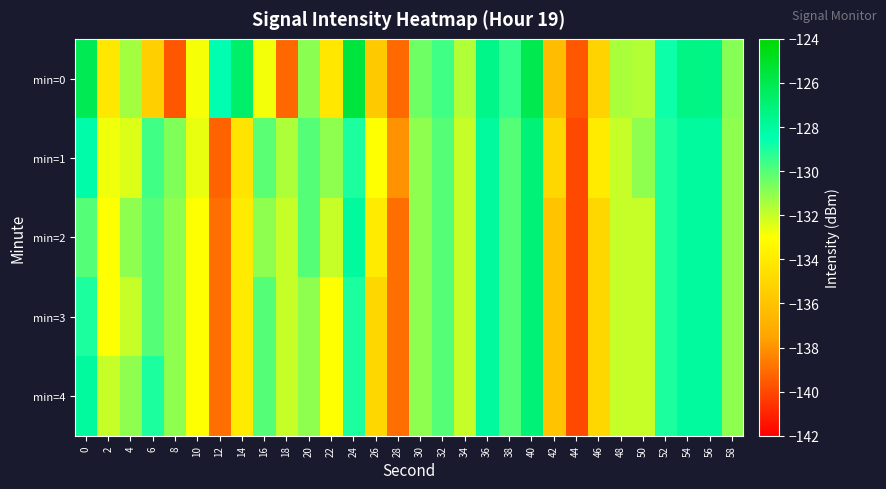

Reading left to right, list all the values displayed in this chart.

min=0: 0=-126.1	2=-134.1	4=-131.4	6=-135.4	8=-139.6	10=-132.8	12=-128.5	14=-126.7	16=-132.8	18=-139.2	20=-130.9	22=-134.2	24=-125.5	26=-135.7	28=-139.1	30=-130.5	32=-129.6	34=-131.6	36=-127.5	38=-129.4	40=-126.0	42=-136.4	44=-139.6	46=-135.2	48=-131.5	50=-131.7	52=-128.7	54=-127.3	56=-127.4	58=-130.9
min=1: 0=-128.3	2=-132.8	4=-132.4	6=-129.6	8=-130.8	10=-132.6	12=-139.3	14=-134.3	16=-130.1	18=-131.5	20=-130.0	22=-131.0	24=-129.0	26=-133.0	28=-138.0	30=-131.0	32=-130.0	34=-132.0	36=-128.0	38=-130.0	40=-127.0	42=-135.0	44=-140.0	46=-134.0	48=-132.0	50=-131.0	52=-129.0	54=-128.0	56=-128.0	58=-131.0
min=2: 0=-130.0	2=-133.0	4=-131.0	6=-130.0	8=-131.0	10=-133.0	12=-139.0	14=-134.0	16=-131.0	18=-132.0	20=-130.0	22=-132.0	24=-128.0	26=-134.0	28=-139.0	30=-131.0	32=-130.0	34=-132.0	36=-128.0	38=-130.0	40=-127.0	42=-136.0	44=-140.0	46=-135.0	48=-132.0	50=-132.0	52=-129.0	54=-128.0	56=-128.0	58=-131.0
min=3: 0=-129.0	2=-133.0	4=-132.0	6=-130.0	8=-131.0	10=-133.0	12=-139.0	14=-134.0	16=-130.0	18=-132.0	20=-131.0	22=-133.0	24=-129.0	26=-135.0	28=-139.0	30=-131.0	32=-130.0	34=-132.0	36=-128.0	38=-130.0	40=-127.0	42=-136.0	44=-140.0	46=-135.0	48=-132.0	50=-132.0	52=-129.0	54=-128.0	56=-128.0	58=-131.0
min=4: 0=-128.0	2=-132.0	4=-131.0	6=-129.0	8=-131.0	10=-133.0	12=-139.0	14=-134.0	16=-130.0	18=-132.0	20=-131.0	22=-133.0	24=-129.0	26=-135.0	28=-139.0	30=-131.0	32=-130.0	34=-132.0	36=-128.0	38=-130.0	40=-127.0	42=-136.0	44=-140.0	46=-135.0	48=-132.0	50=-132.0	52=-129.0	54=-128.0	56=-128.0	58=-131.0